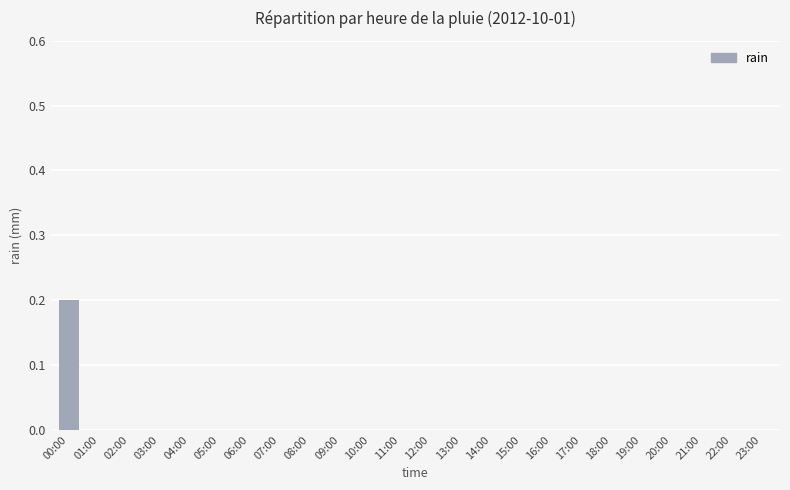

Which category has the highest value across all series?

00:00